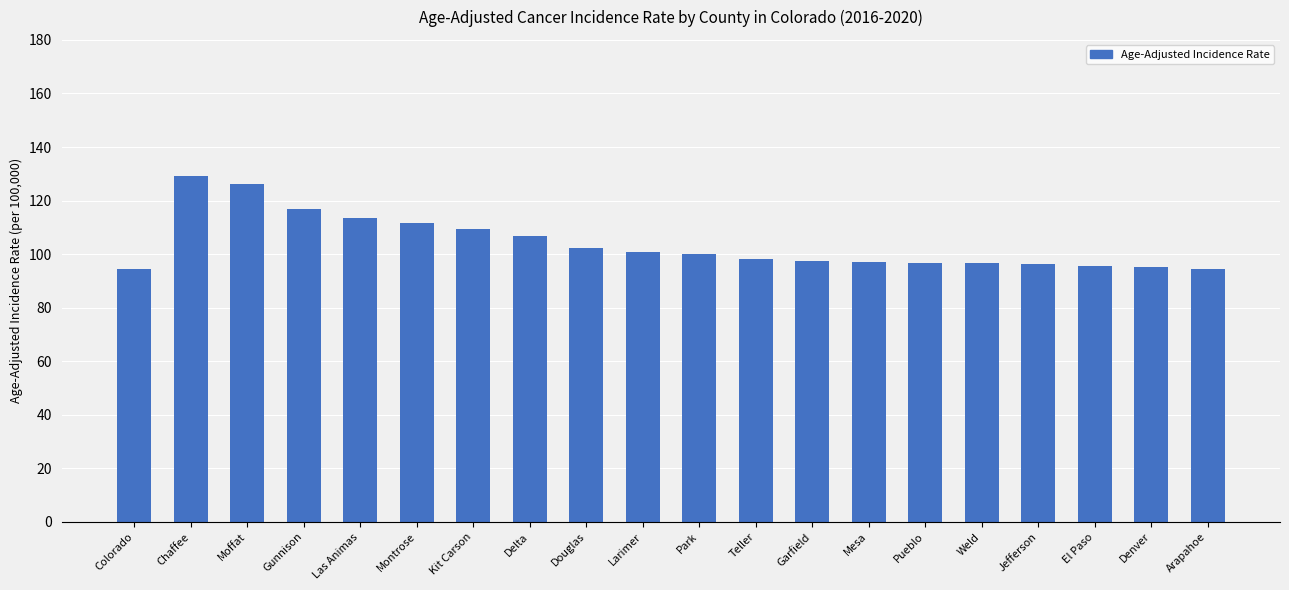

Is it true that the value at Chaffee is 129.1?

True